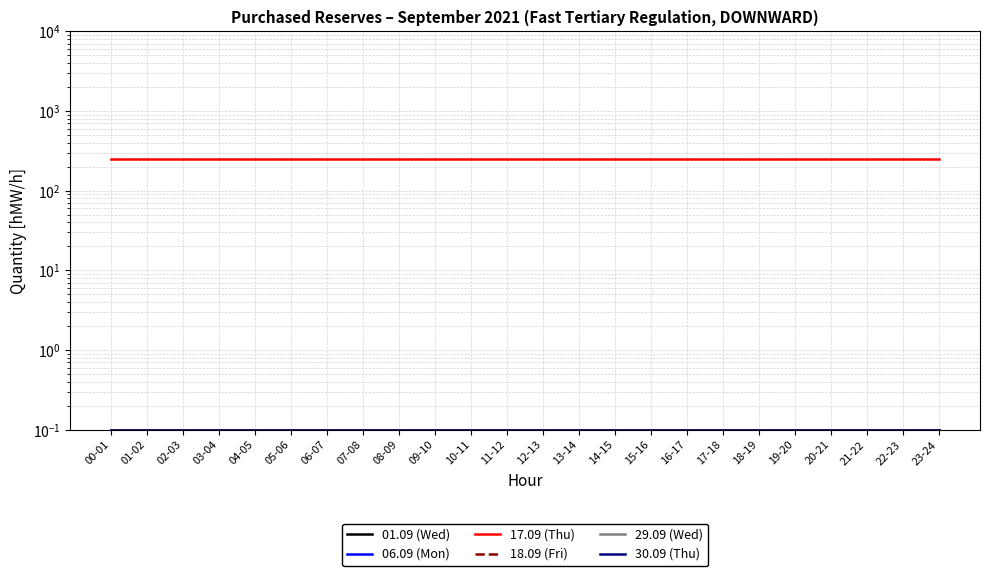

What is the total value across all series at 06-07?

250.5